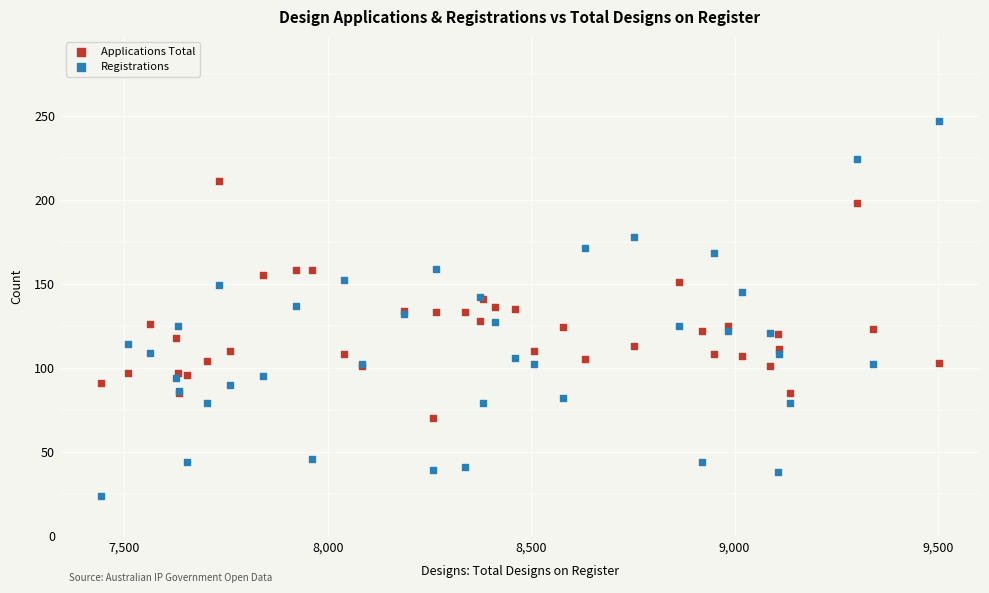

What are all the series names shown in the legend?

Applications Total, Registrations